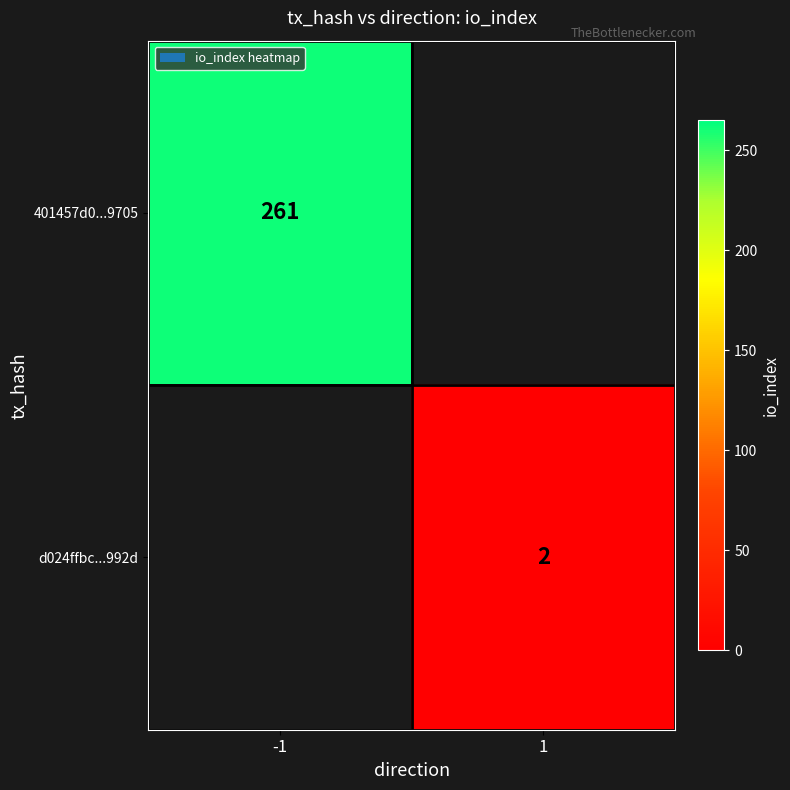

Is it true that 401457d0...9705 equals 261 at -1?

True